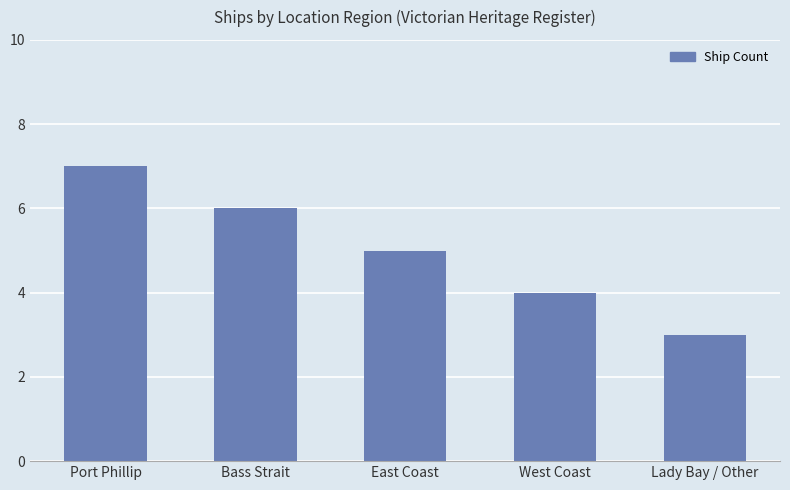

What is the average value?

5